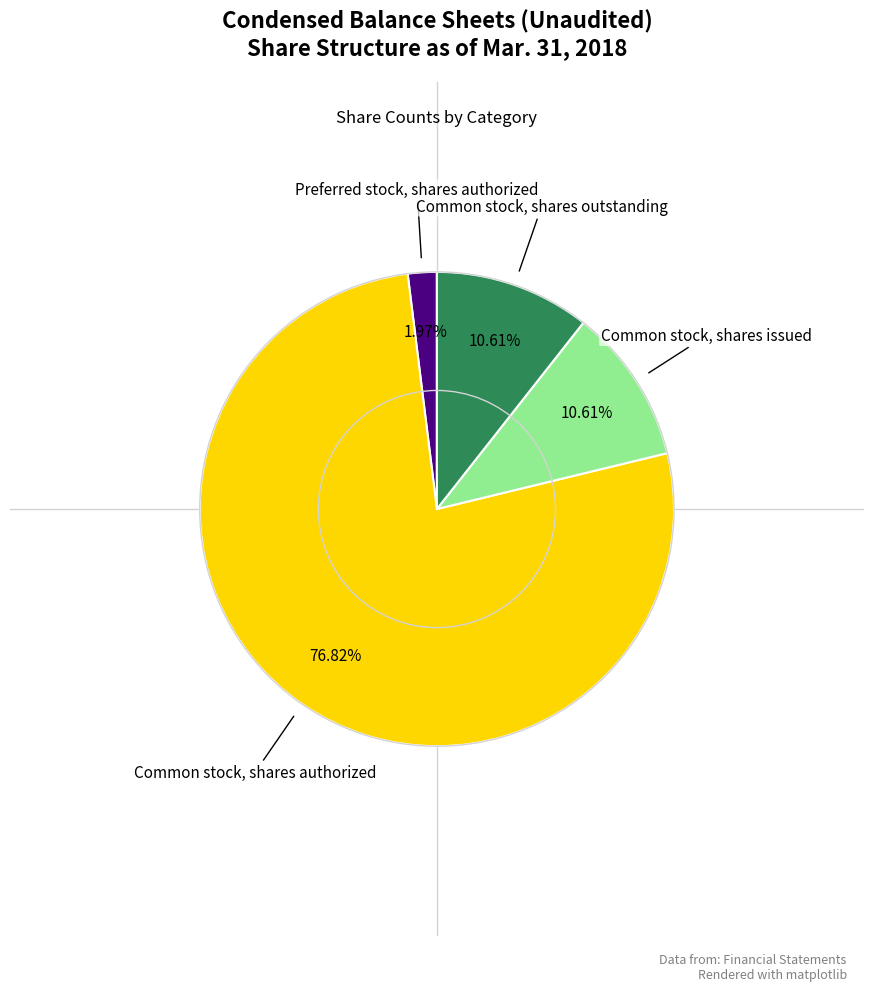

Is there any slice that represents more than half of the pie?

Yes